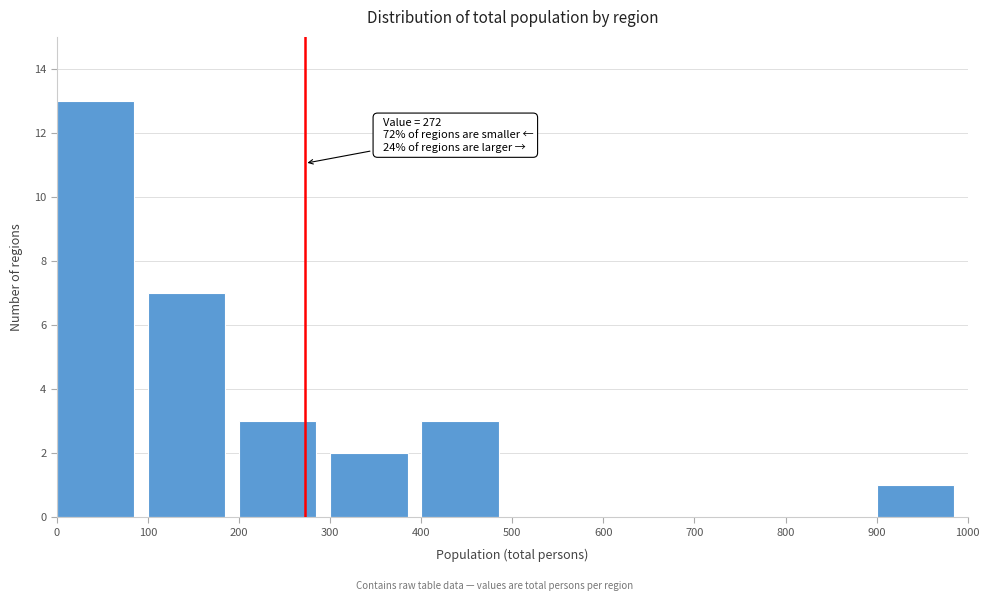

Over which range of the x-axis is the bar tallest?

0 to 100